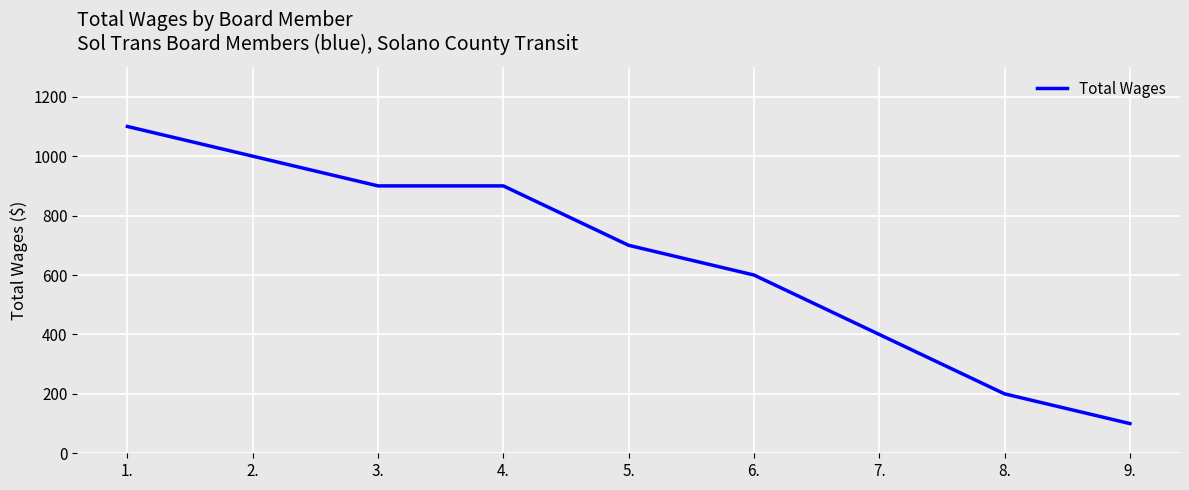

What is the change in value from 3. to 7.?

-500